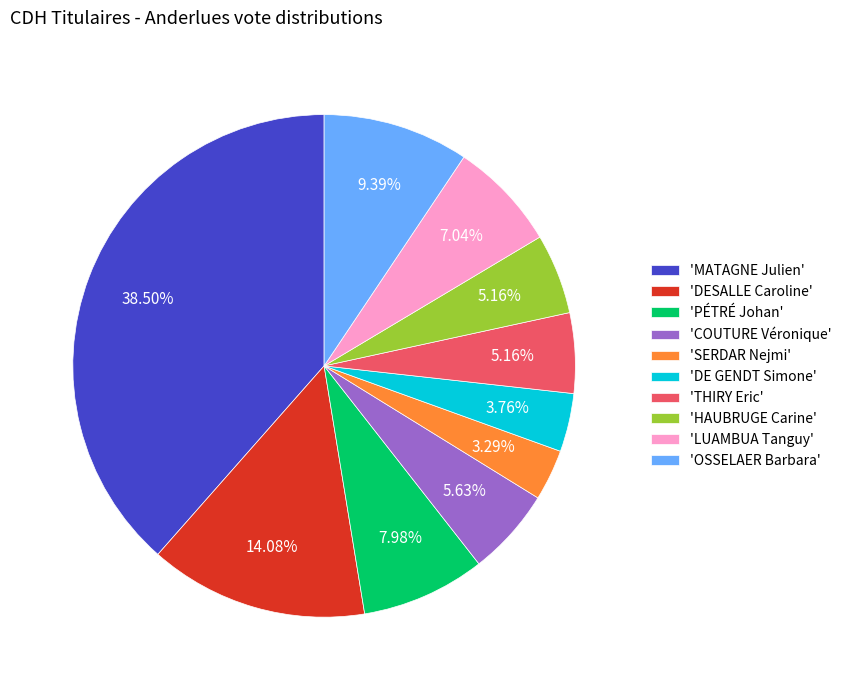

To the nearest percent, what is the average slice percentage?

10%